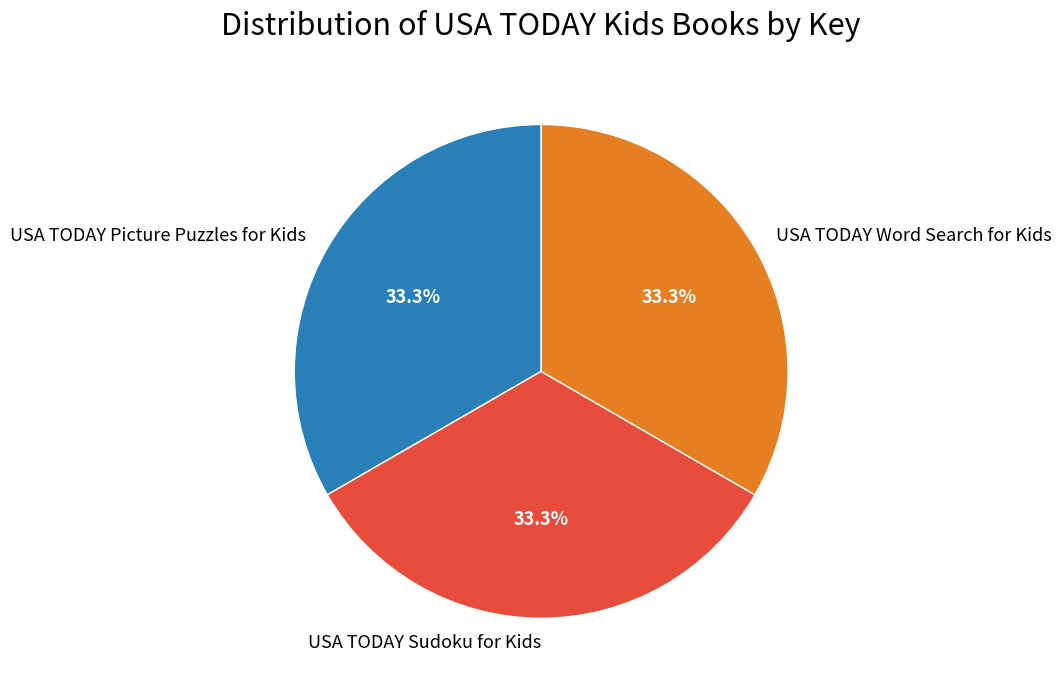

To the nearest percent, what portion does USA TODAY Picture Puzzles for Kids represent?

33%